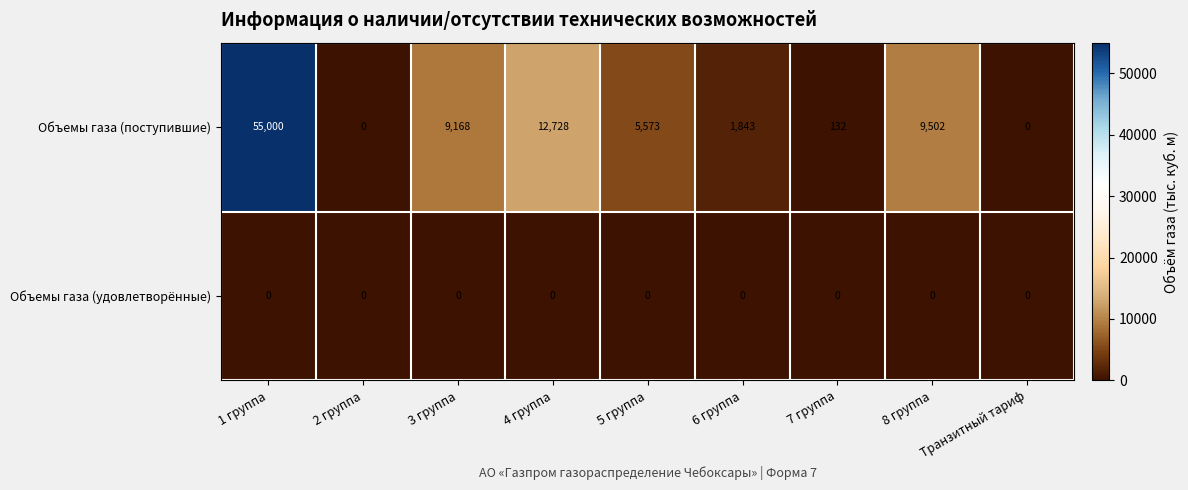

At 5 группа, list the series in order from largest to smallest.

Объемы газа (поступившие), Объемы газа (удовлетворённые)